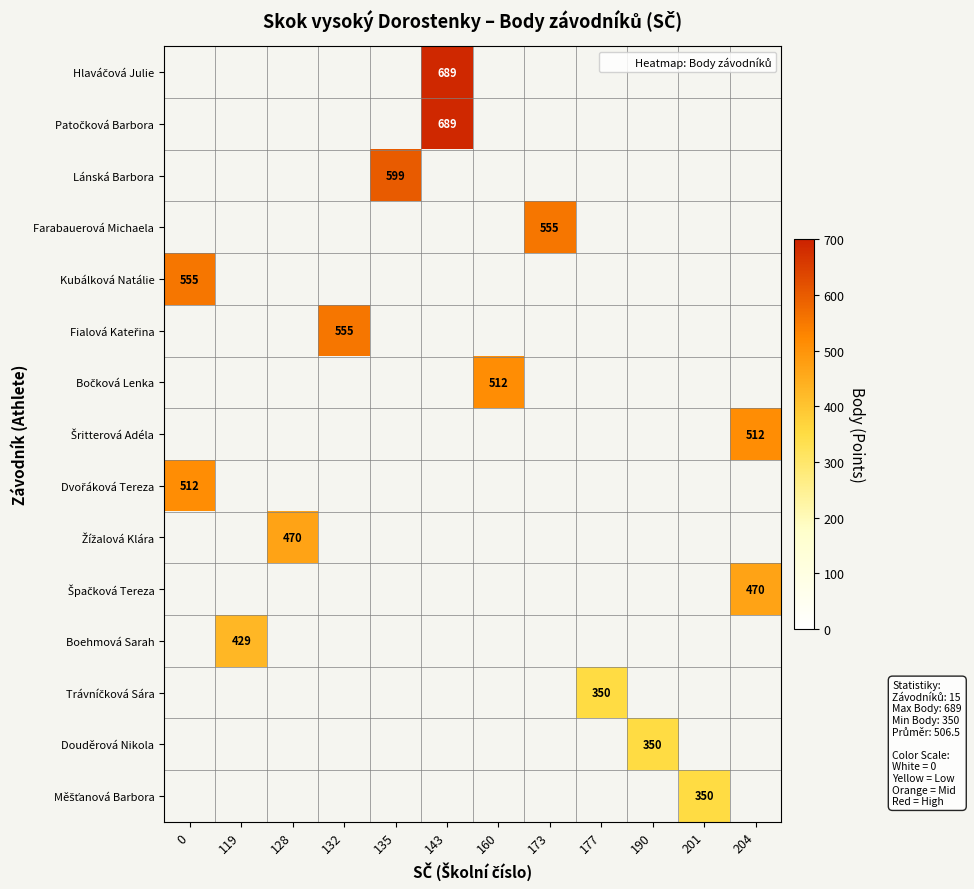

Is it true that Lánská Barbora equals 599 at 135?

True